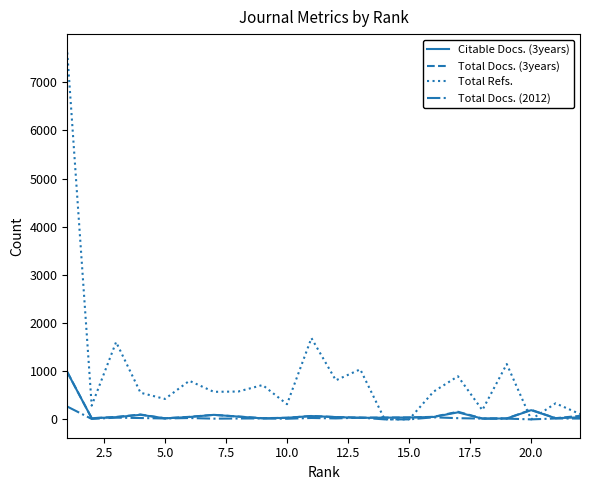

Which series has the largest total across all categories?

Total Refs.